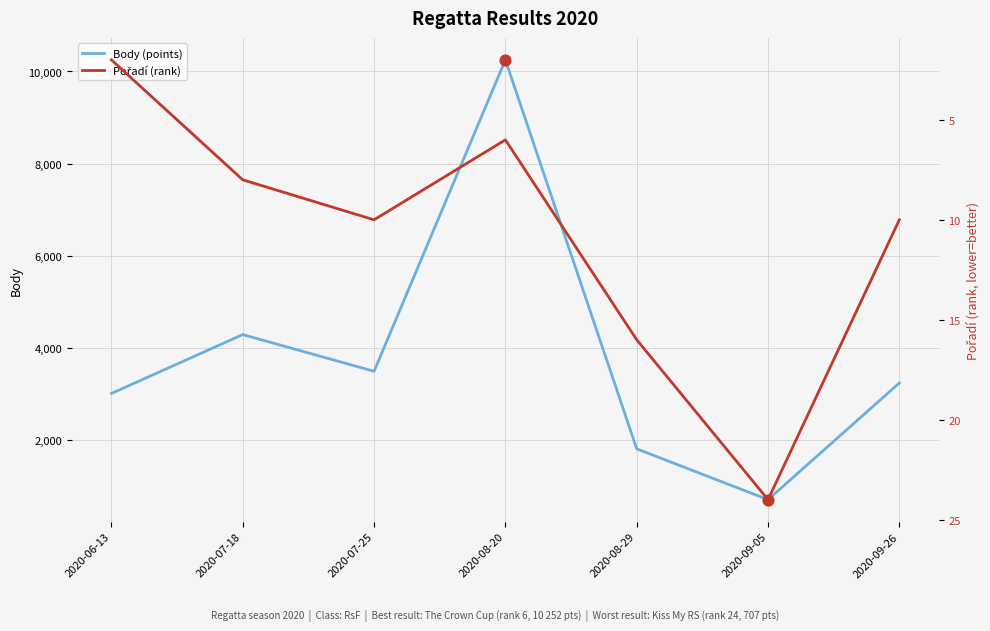

At which category is the sum across all series the highest?

2020-08-20